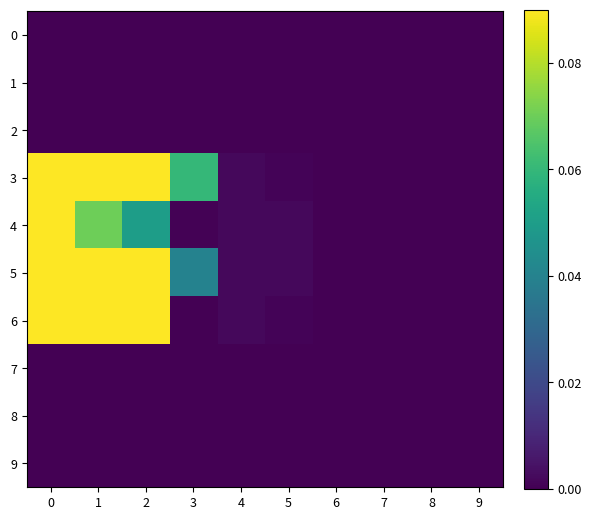

At 0, list the series in order from smallest to largest.

0, 1, 2, 7, 8, 9, 3, 4, 5, 6